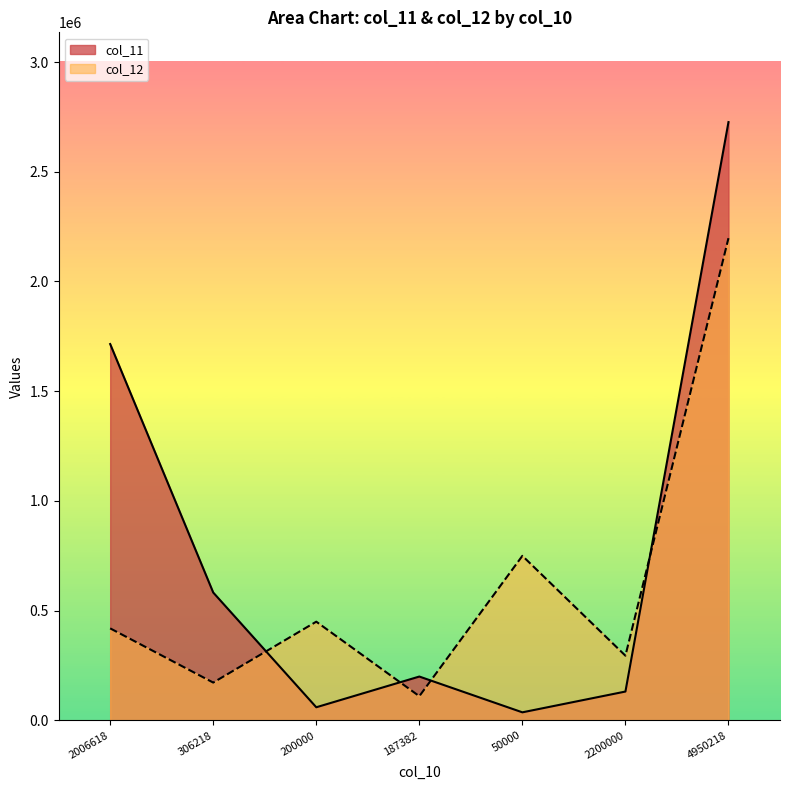

Reading left to right, list all the values displayed in this chart.

col_11: 1715000	582782	60000	200000	36933	131635	2726350
col_12: 419517	172500	450000	110483	750000	295039	2197539